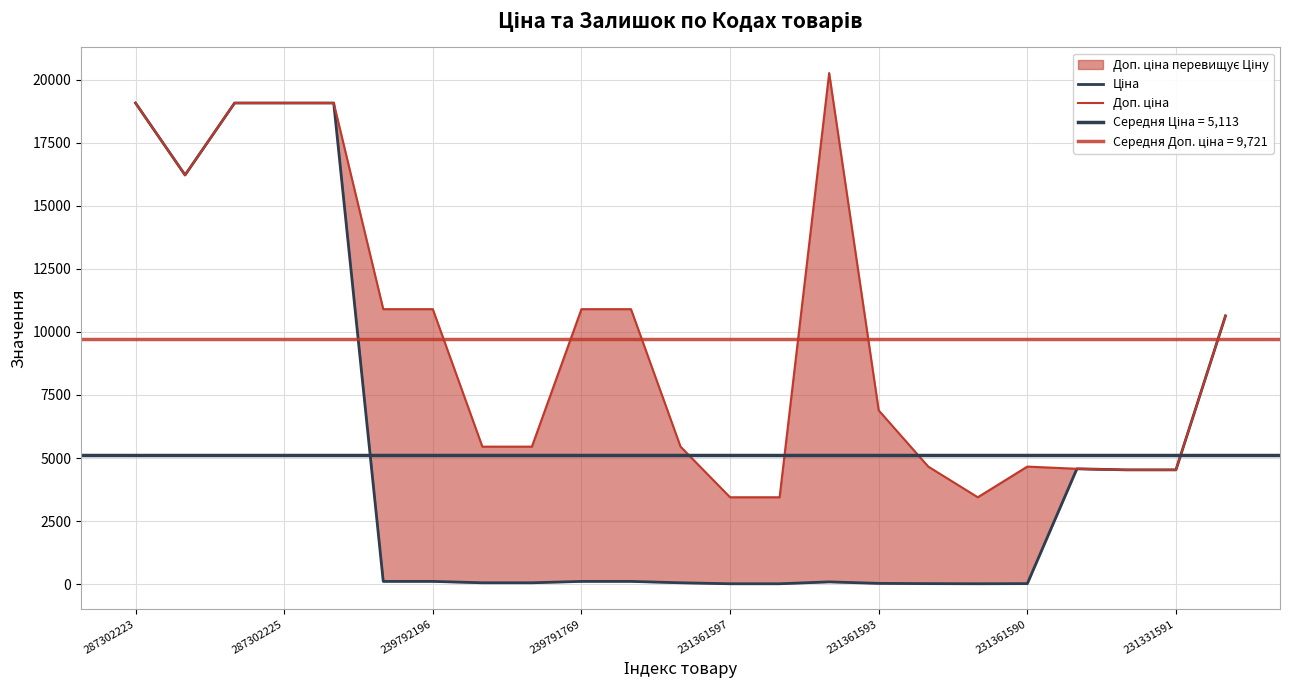

Rank the categories by Доп. ціна value from highest to lowest.

14, 287302223, 239792196, 239791769, 231361597, 287302225, 231361593, 231361590, 9, 10, 22, 15, 231331591, 8, 11, 16, 18, 19, 20, 21, 12, 13, 17